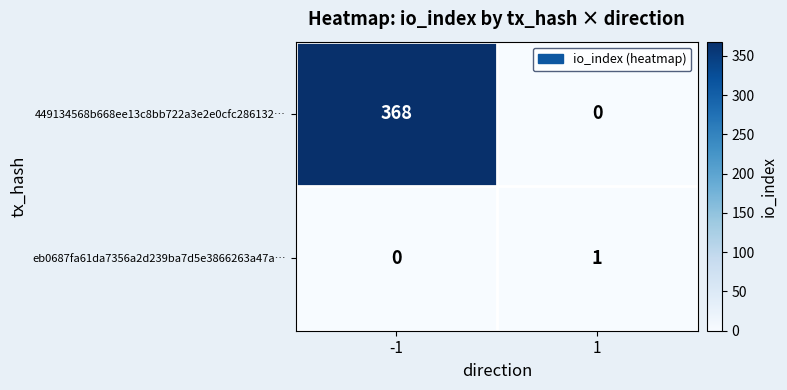

The value of 449134568b668ee13c8bb722a3e2e0cfc286132… at -1 is 493. True or false?

False